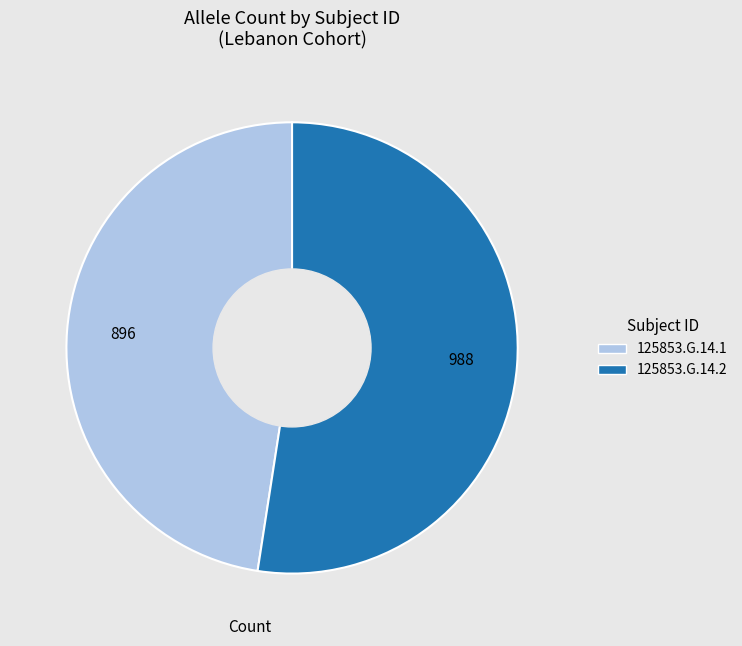

Rank the categories by value from lowest to highest.

125853.G.14.1, 125853.G.14.2